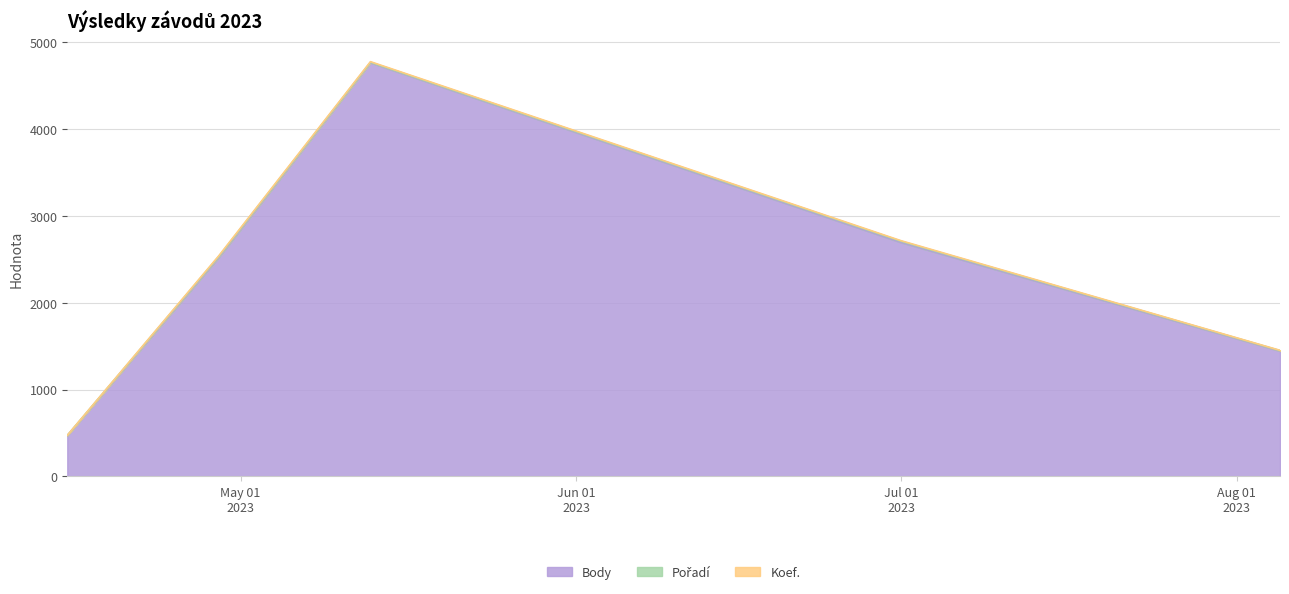

How many data points in Body are less than 2524?

2